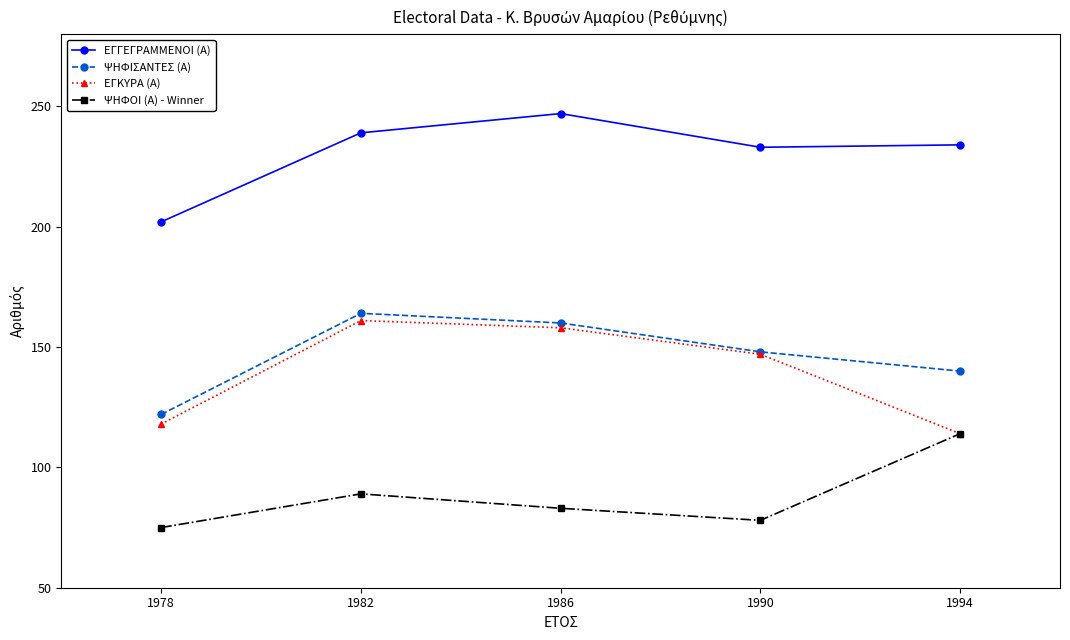

Reading left to right, what are all the values shown in this chart?

ΕΓΓΕΓΡΑΜΜΕΝΟΙ (Α): 202	239	247	233	234
ΨΗΦΙΣΑΝΤΕΣ (Α): 122	164	160	148	140
ΕΓΚΥΡΑ (Α): 118	161	158	147	114
ΨΗΦΟΙ (Α) - Winner: 75	89	83	78	114